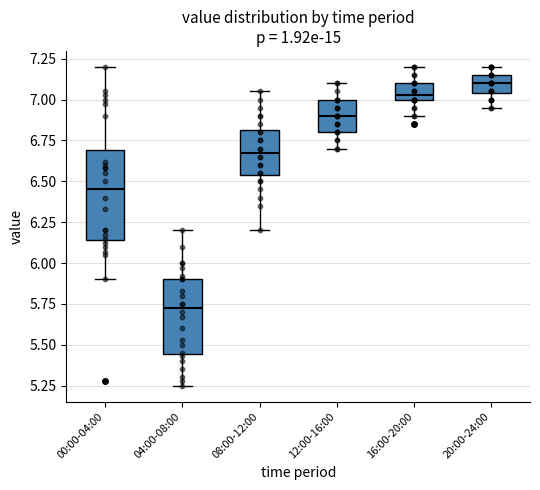

Reading left to right, transcribe this box plot: for each box, give where its median line is, the range the box spans, and where its two whiskers end, as read against the y-axis. The values are not printed on the chart, so give them approximately, as read against the axis.

00:00-04:00: median 6.45, box 6.15 to 6.70, whiskers 5.90 to 7.20
04:00-08:00: median 5.75, box 5.45 to 5.90, whiskers 5.25 to 6.20
08:00-12:00: median 6.70, box 6.55 to 6.80, whiskers 6.20 to 7.05
12:00-16:00: median 6.90, box 6.80 to 7.00, whiskers 6.70 to 7.10
16:00-20:00: median 7.05, box 7.00 to 7.10, whiskers 6.90 to 7.20
20:00-24:00: median 7.10, box 7.05 to 7.15, whiskers 6.95 to 7.20